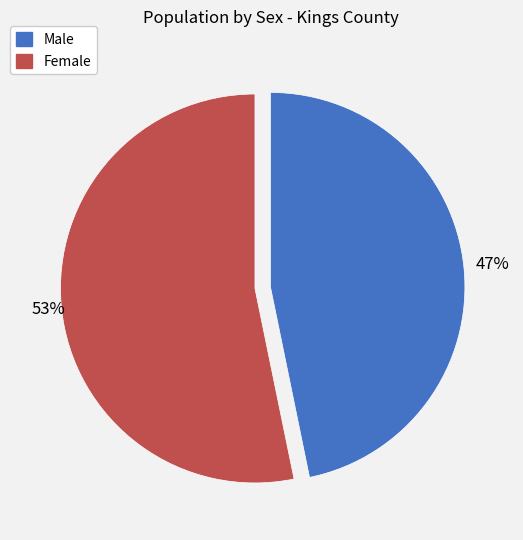

Approximately how many times larger is the value at Male compared to Female?

0.9